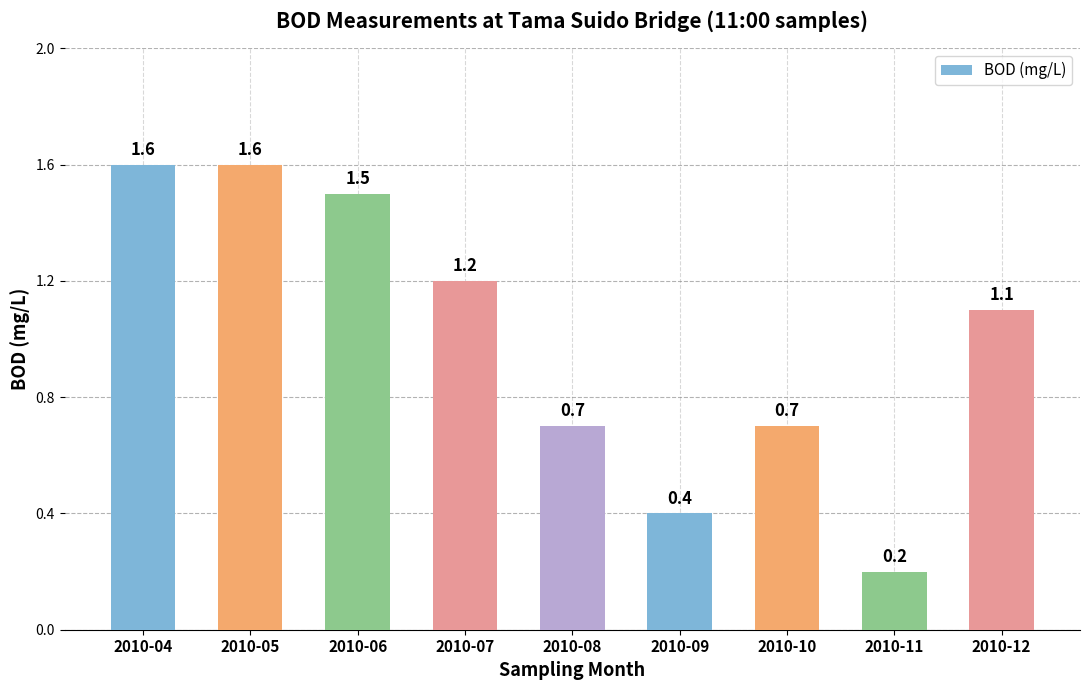

What is the value of the 2nd bar from the left?

1.6